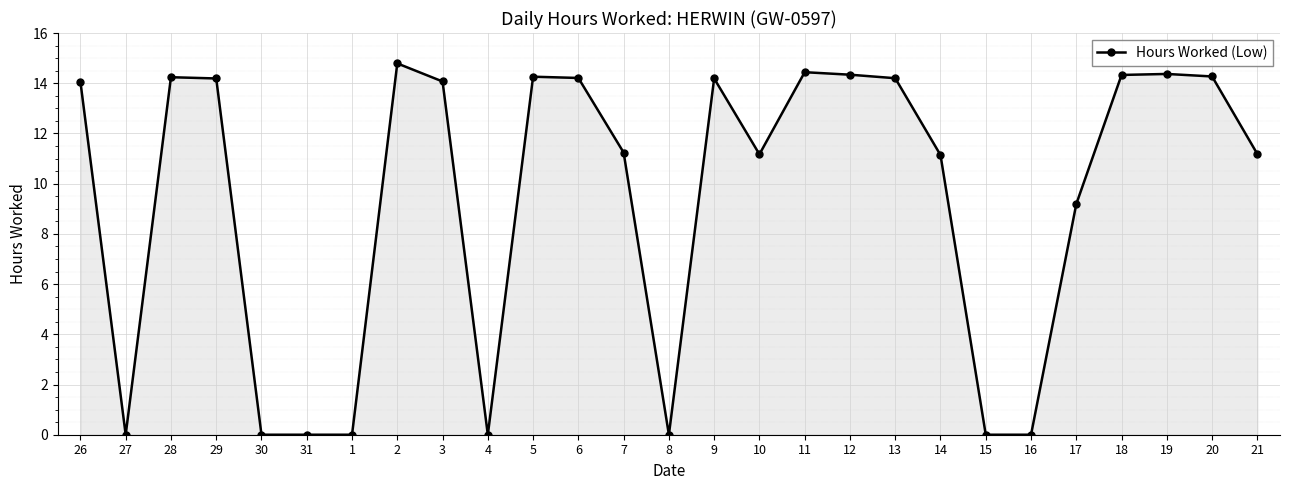

True or false: the data has more than 2 interior local peaks.

True